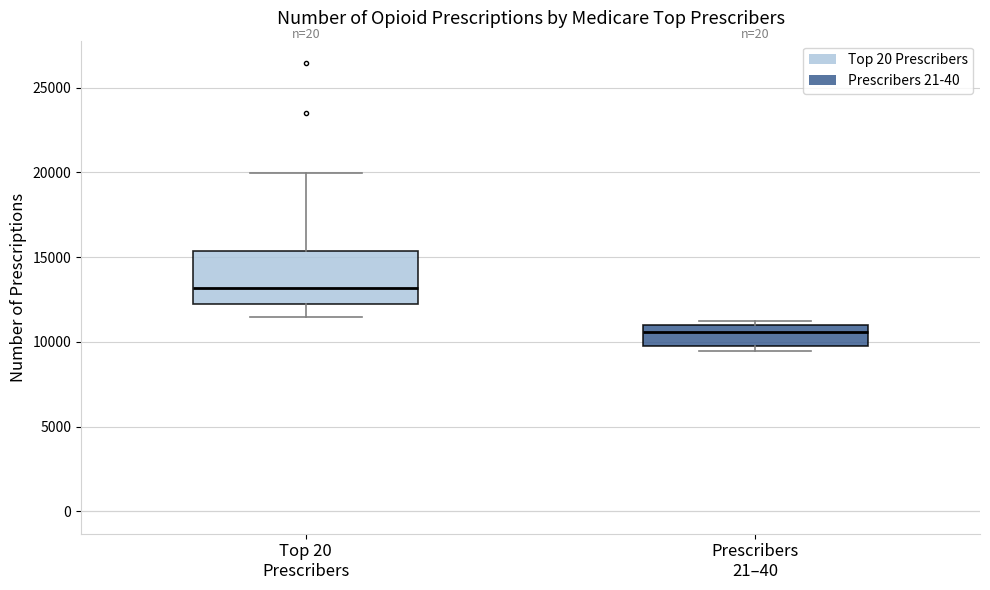

Where is the lower edge of the box for Prescribers 21–40 on the y-axis? The values are not printed on the chart, so give them approximately, as read against the axis.

9500